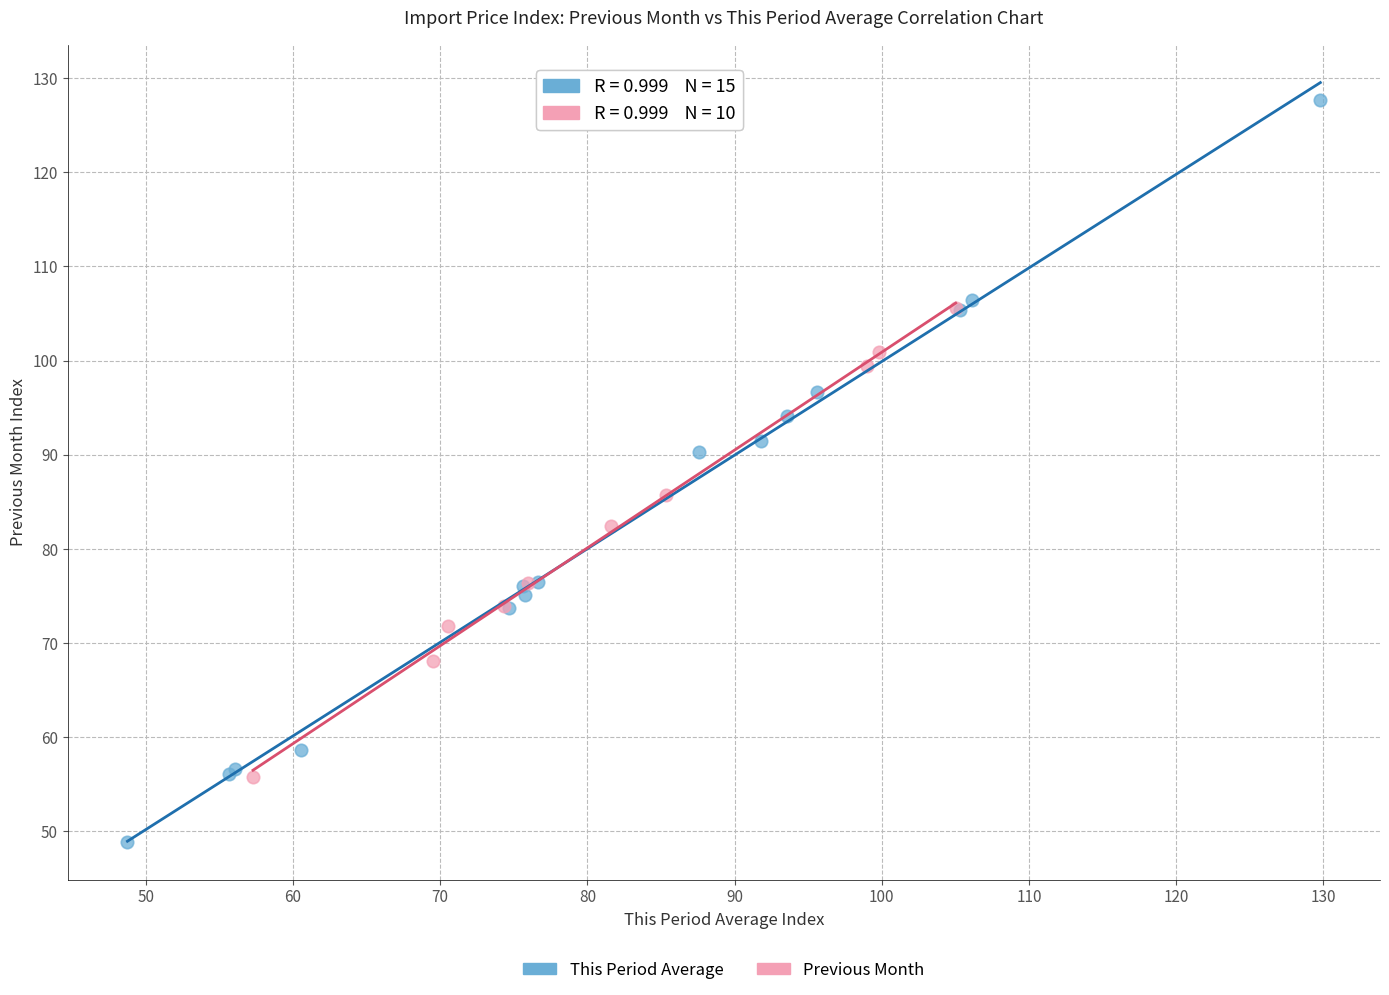

Which series contains the lowest Y value?

This Period Average